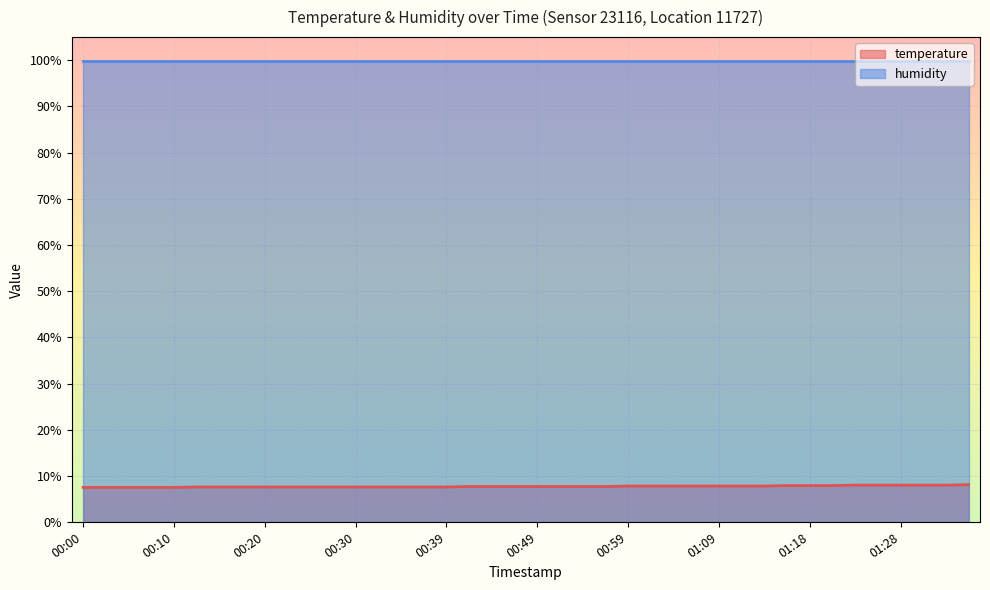

What is the change in value from 00:42 to 01:11?

+0.1